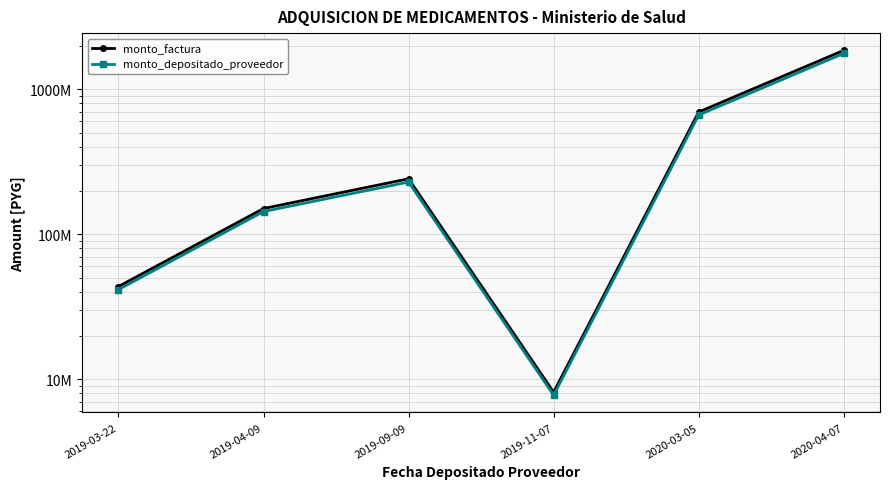

What is the value of the monto_depositado_proveedor point at the 3rd from the left?

229130710